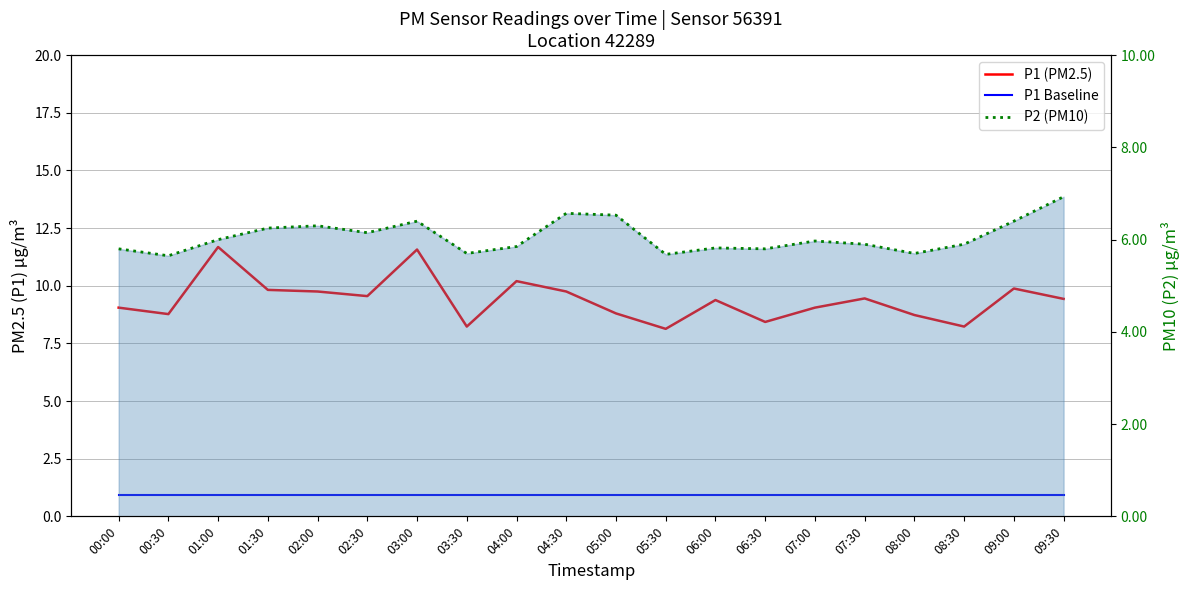

At which label does P1 (PM2.5) reach its minimum?

05:30